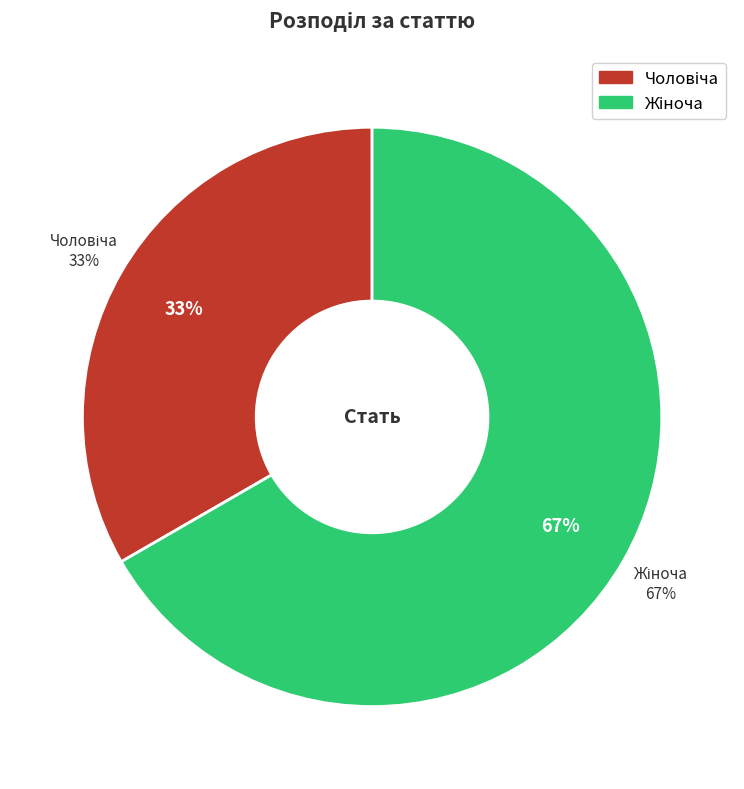

What is the largest slice in the pie chart?

Жіноча